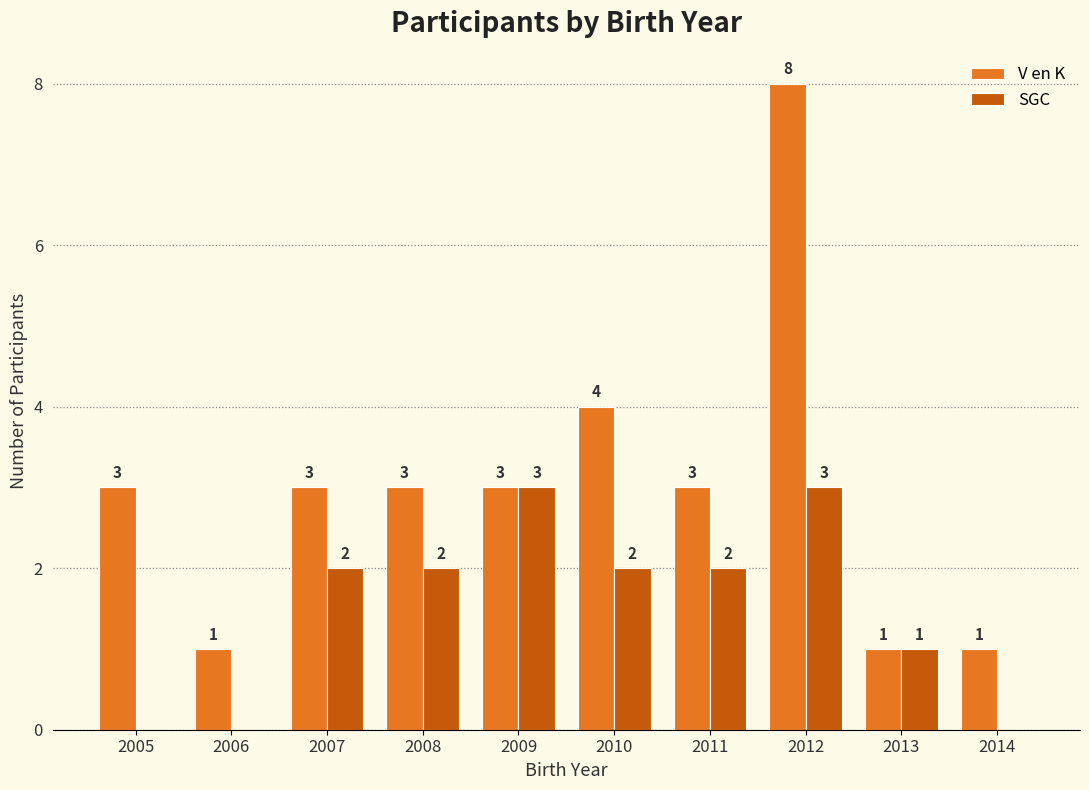

Which series has the largest range (max minus min)?

V en K